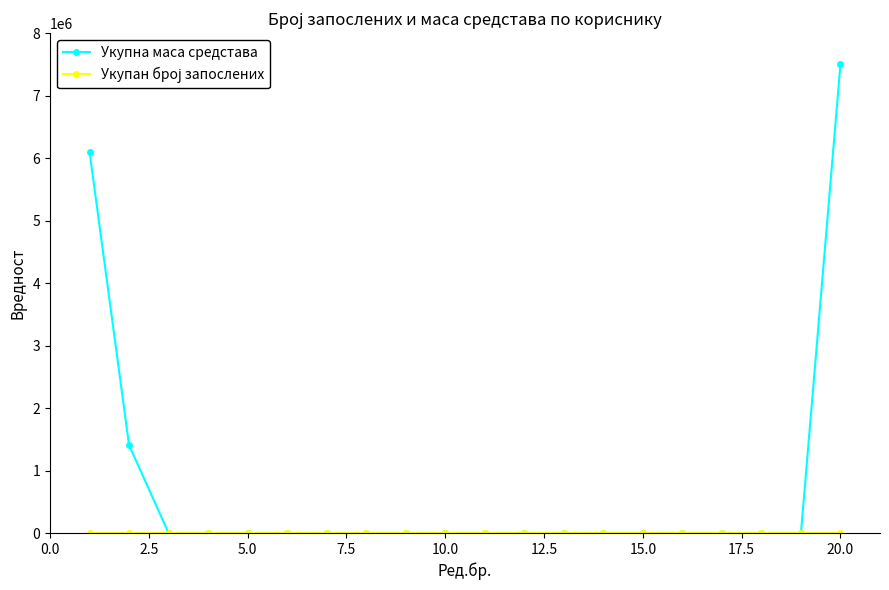

What is the greatest value displayed?

7506000